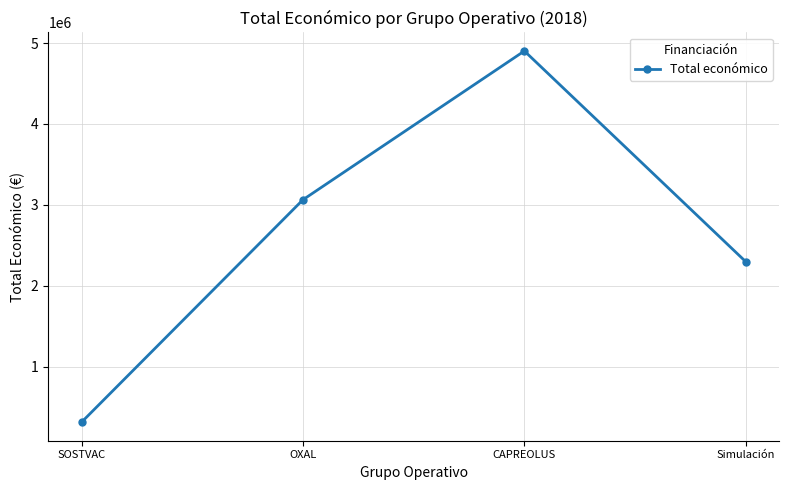

The value at Simulación is 2296067. True or false?

True